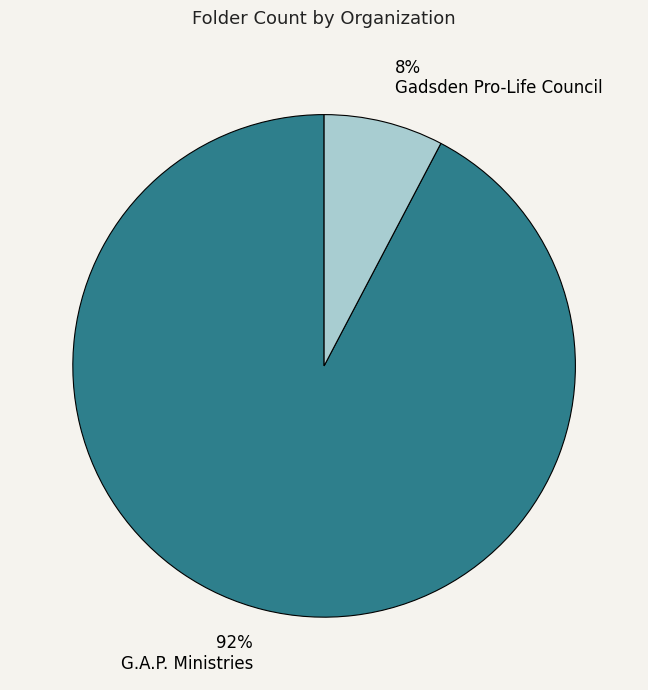

To the nearest percent, what is the combined percentage of G.A.P. Ministries and Gadsden Pro-Life Council?

100%